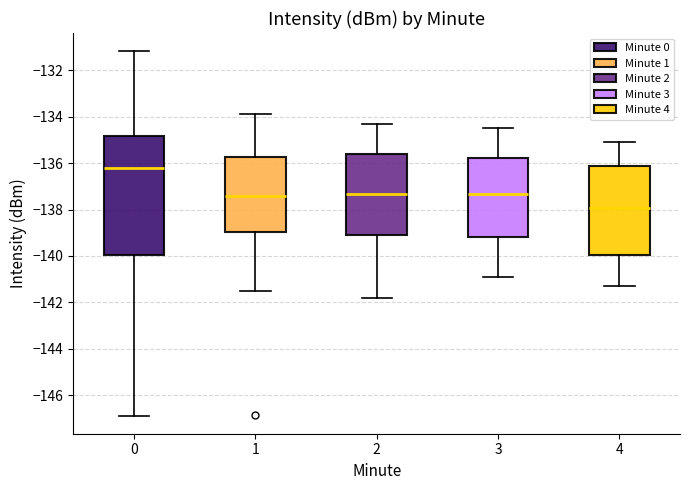

Which box is the tallest, from its lower edge to its upper edge?

0